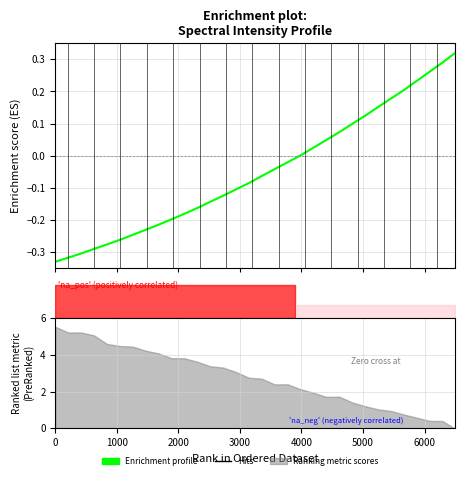

What is the greatest value displayed?

0.3